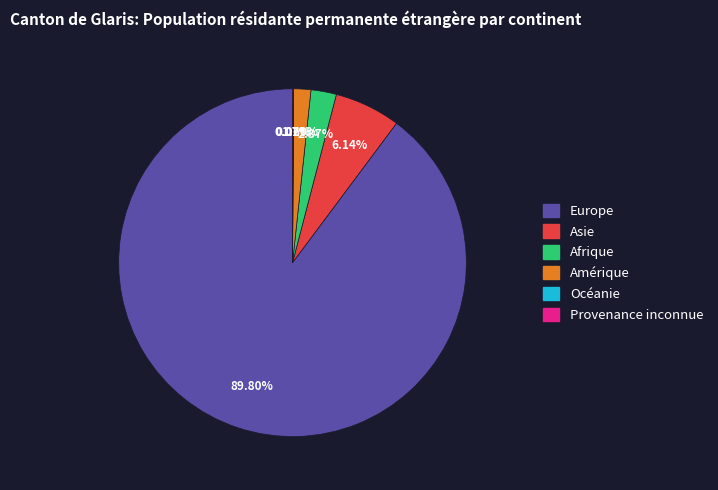

Which category has the biggest portion of the pie?

Europe